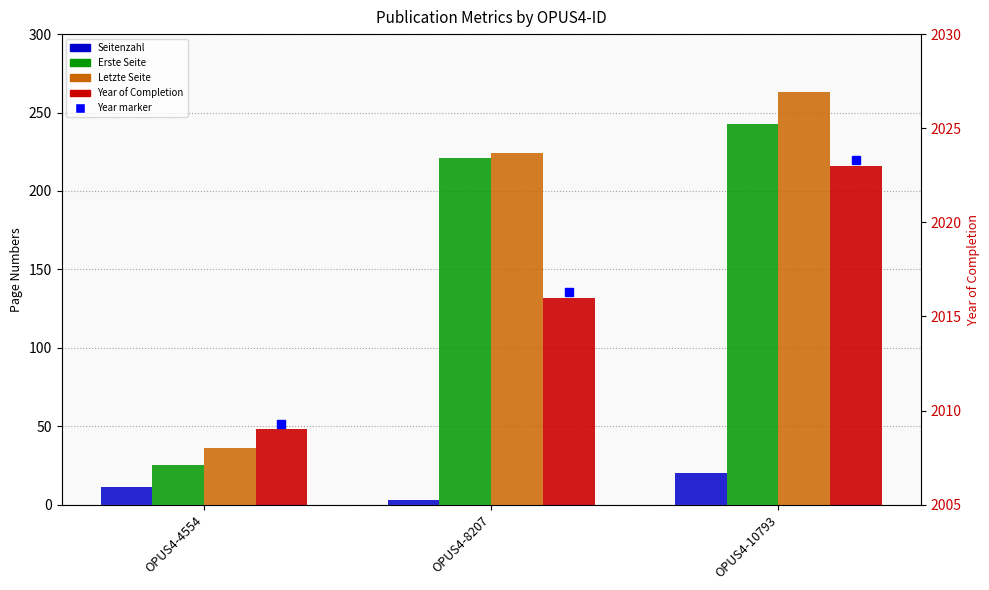

What is the difference between the maximum and minimum values in the Year of Completion series?

14